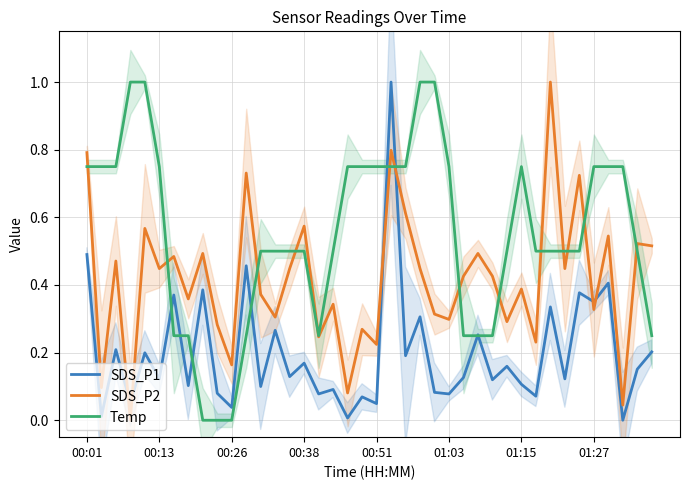

After their last crossing, which series has the higher values: SDS_P2 or Temp?

SDS_P2